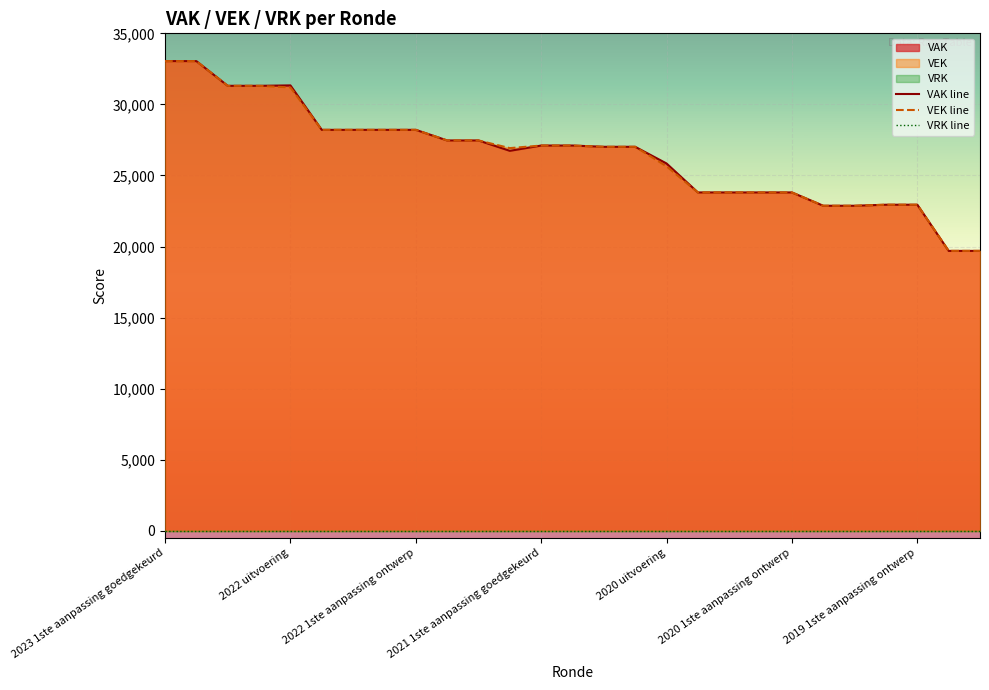

What position from the right is 9?

18